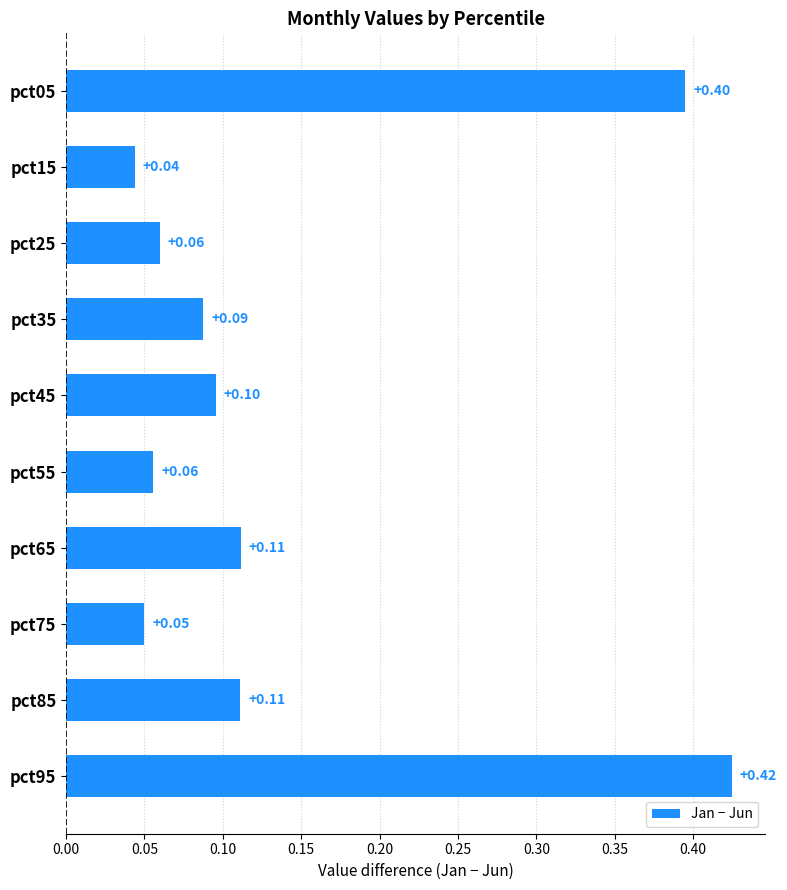

Between pct35 and pct85, which is larger?

pct85